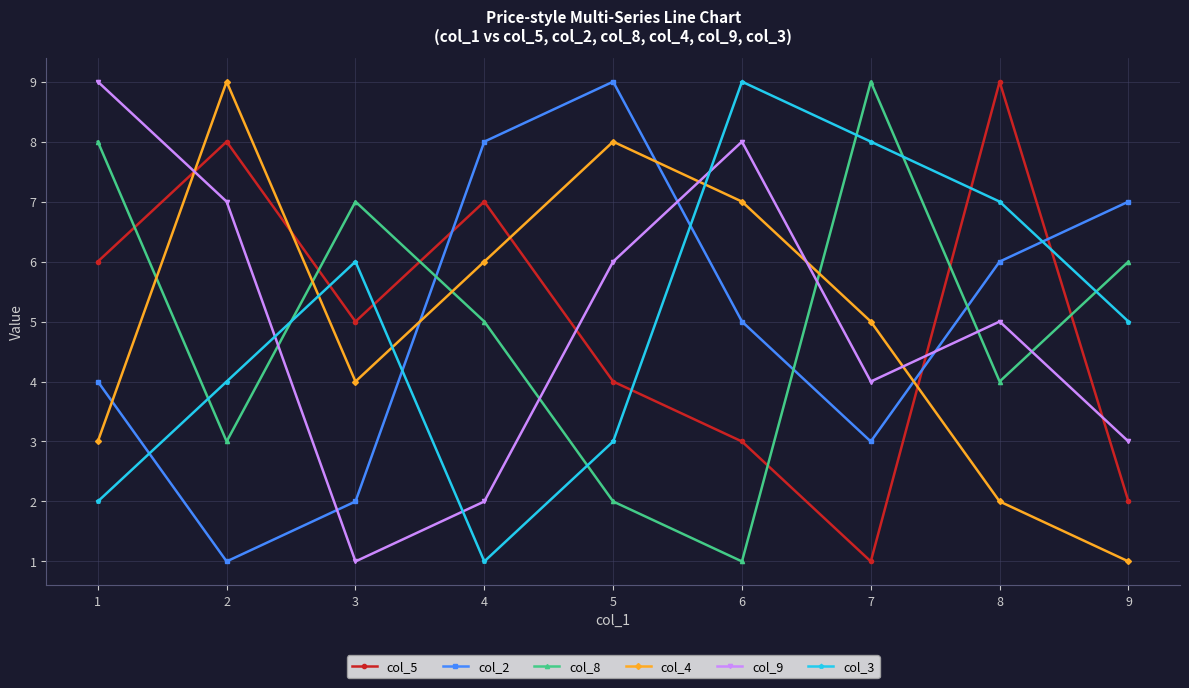

Is the value of col_3 at 4 greater than the value of col_5 at 1?

No